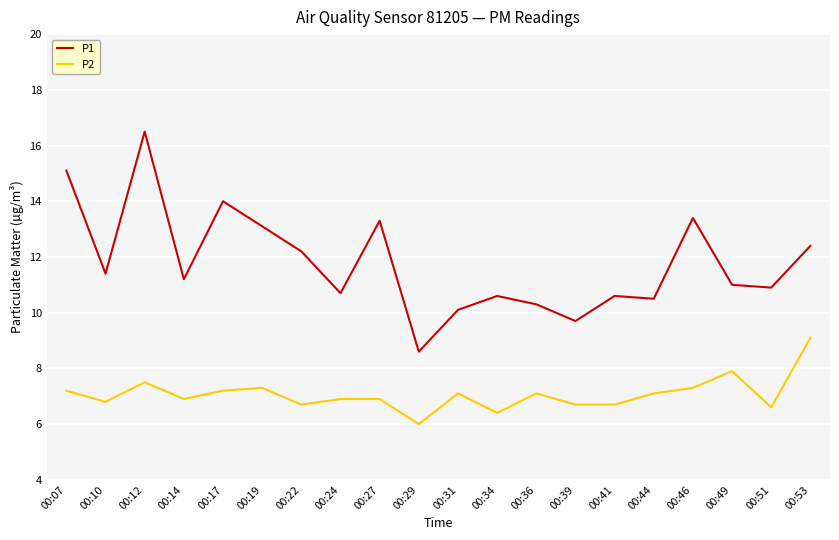

Is the value of P1 at 00:46 greater than the value of P2 at 00:36?

Yes